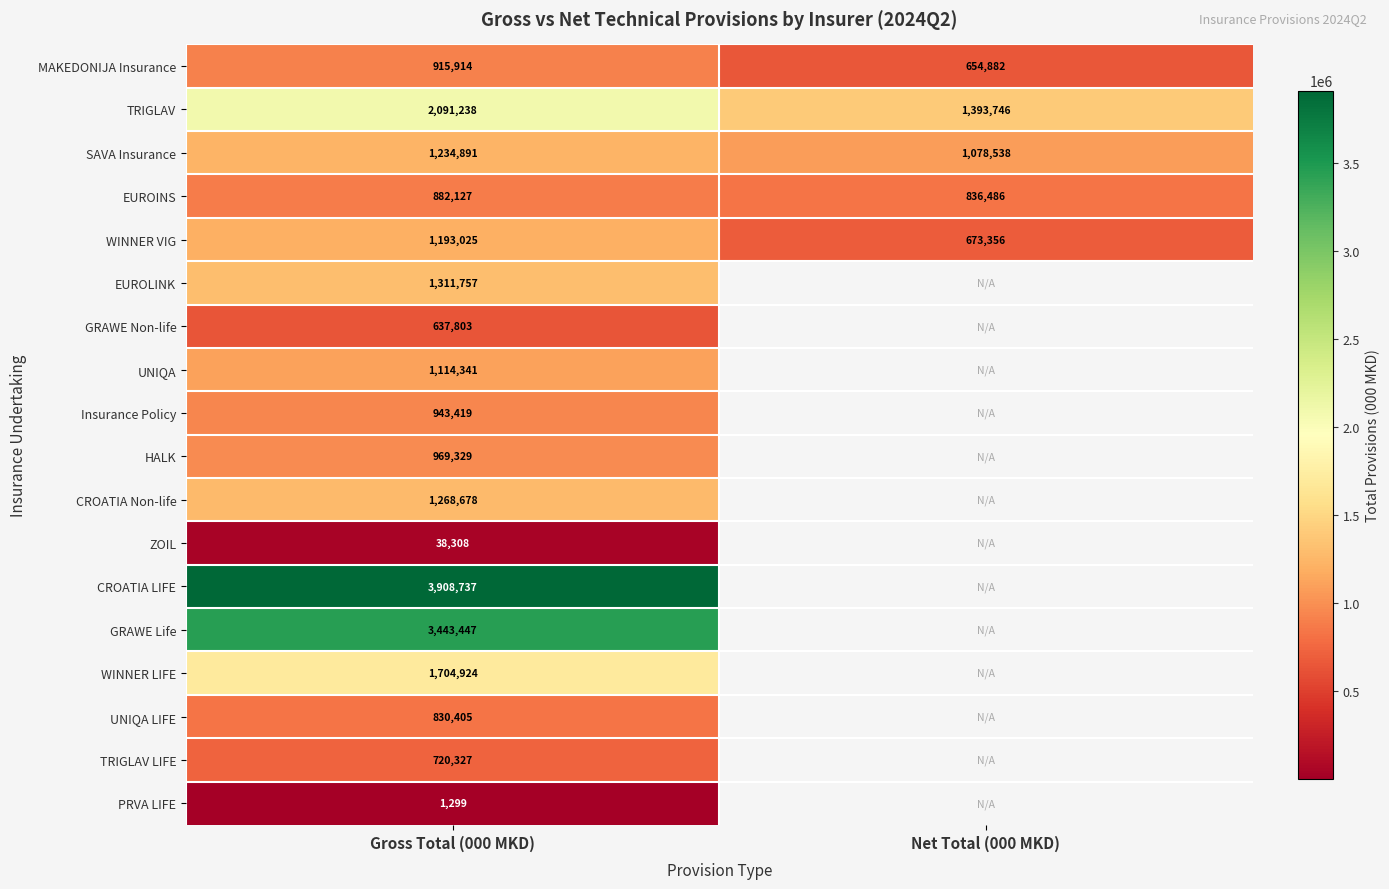

What is the highest value of the MAKEDONIJA Insurance series?

915914